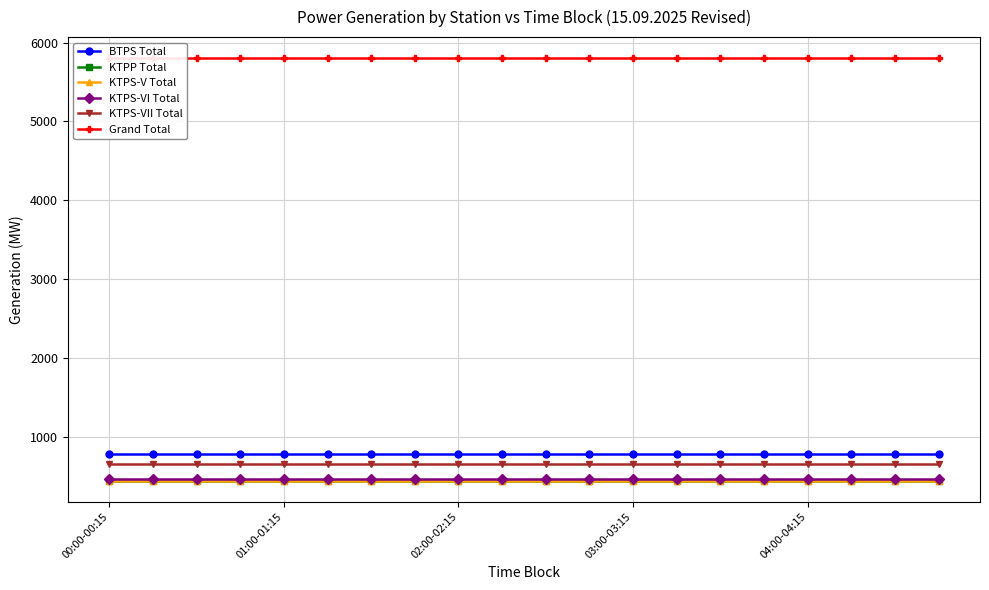

Reading left to right, transcribe all the data shown in this chart.

BTPS Total: 782.8	782.8	782.8	782.8	782.8	782.8	782.8	782.8	782.8	782.8	782.8	782.8	782.8	782.8	782.8	782.8	782.8	782.8	782.8	782.8
KTPP Total: 443.0	443.0	443.0	443.0	443.0	443.0	443.0	443.0	443.0	443.0	443.0	443.0	443.0	443.0	443.0	443.0	443.0	443.0	443.0	443.0
KTPS-V Total: 443.0	443.0	443.0	443.0	443.0	443.0	443.0	443.0	443.0	443.0	443.0	443.0	443.0	443.0	443.0	443.0	443.0	443.0	443.0	443.0
KTPS-VI Total: 468.1	468.1	468.1	468.1	468.1	468.1	468.1	468.1	468.1	468.1	468.1	468.1	468.1	468.1	468.1	468.1	468.1	468.1	468.1	468.1
KTPS-VII Total: 647.0	647.0	647.0	647.0	647.0	647.0	647.0	647.0	647.0	647.0	647.0	647.0	647.0	647.0	647.0	647.0	647.0	647.0	647.0	647.0
Grand Total: 5803.0	5803.0	5803.0	5803.0	5803.0	5803.0	5803.0	5803.0	5803.0	5803.0	5803.0	5803.0	5803.0	5803.0	5803.0	5803.0	5803.0	5803.0	5803.0	5803.0